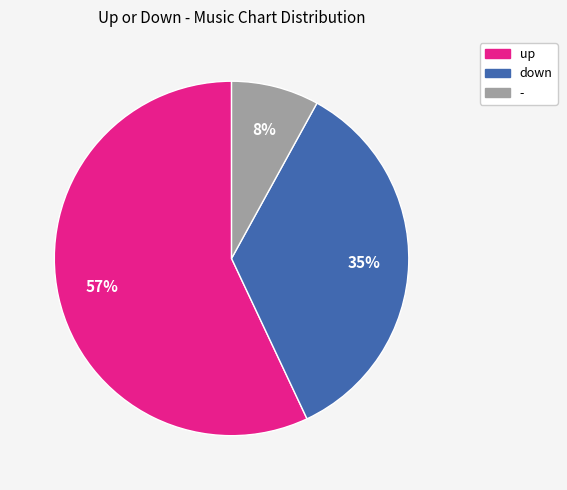

To the nearest percent, what is the difference between the - and up slice percentages?

49%